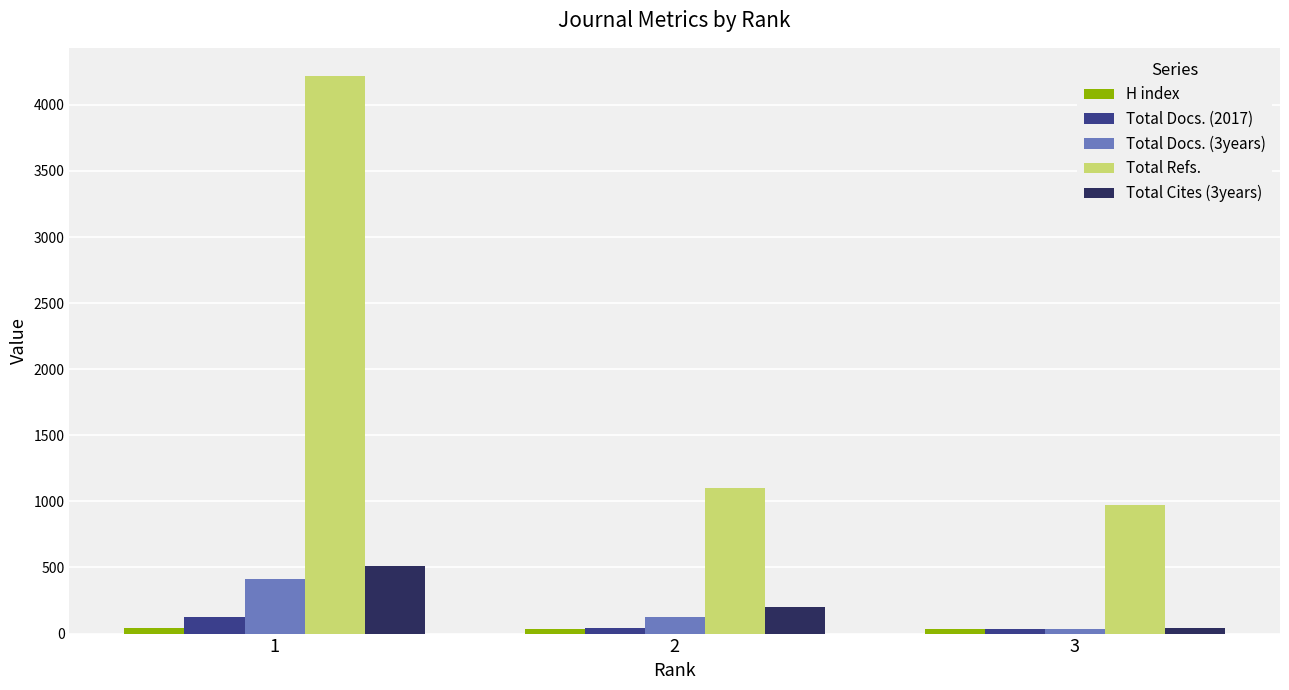

List the labels in order of Total Refs. value, smallest first.

3, 2, 1